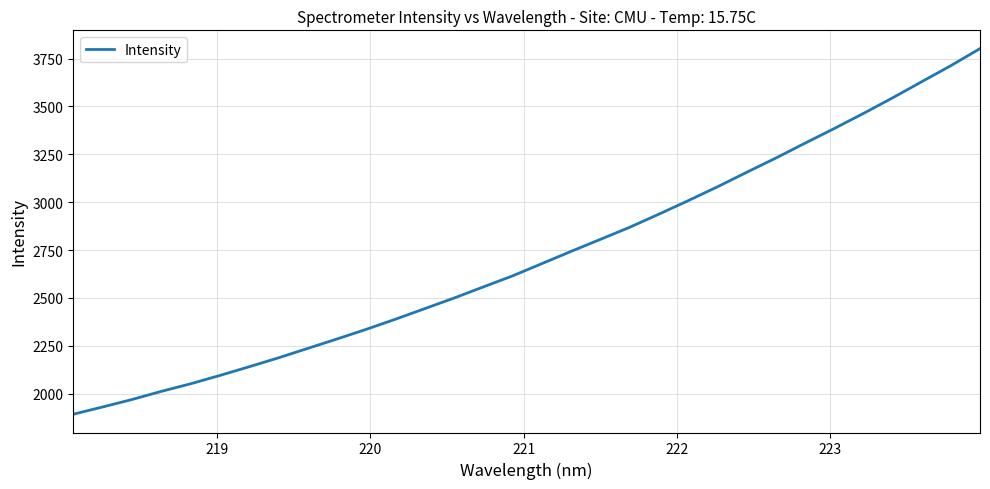

How many categories are shown in the chart?

32